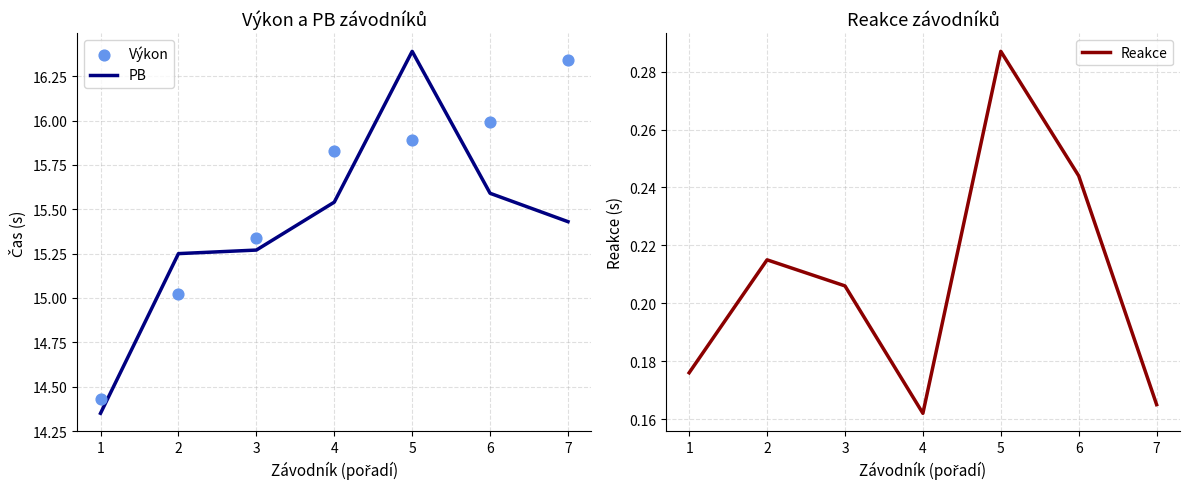

What are all the series names shown in the legend?

PB, Výkon, Reakce